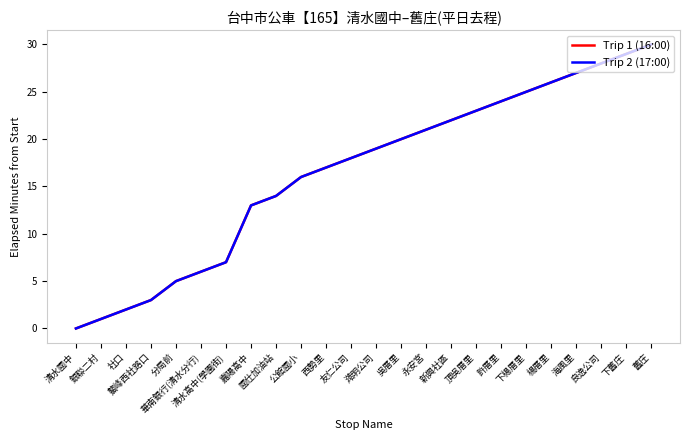

Does the chart have visible grid lines?

No